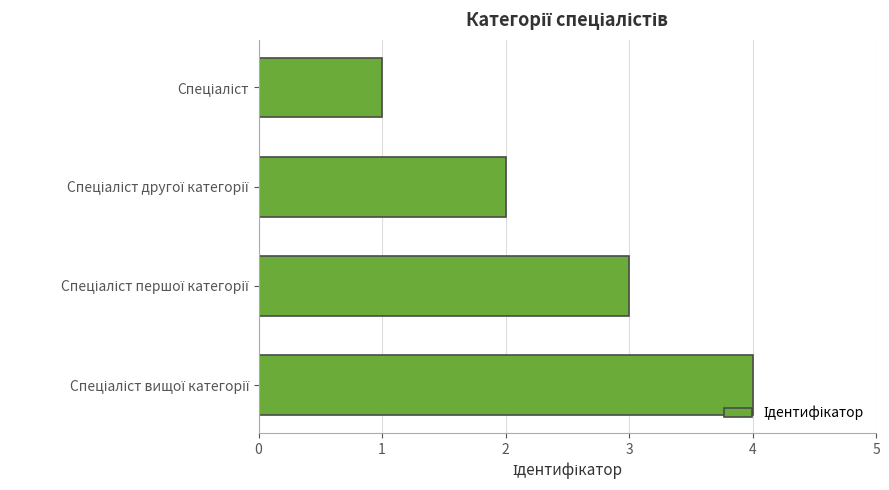

What is the difference between the maximum and minimum values?

3